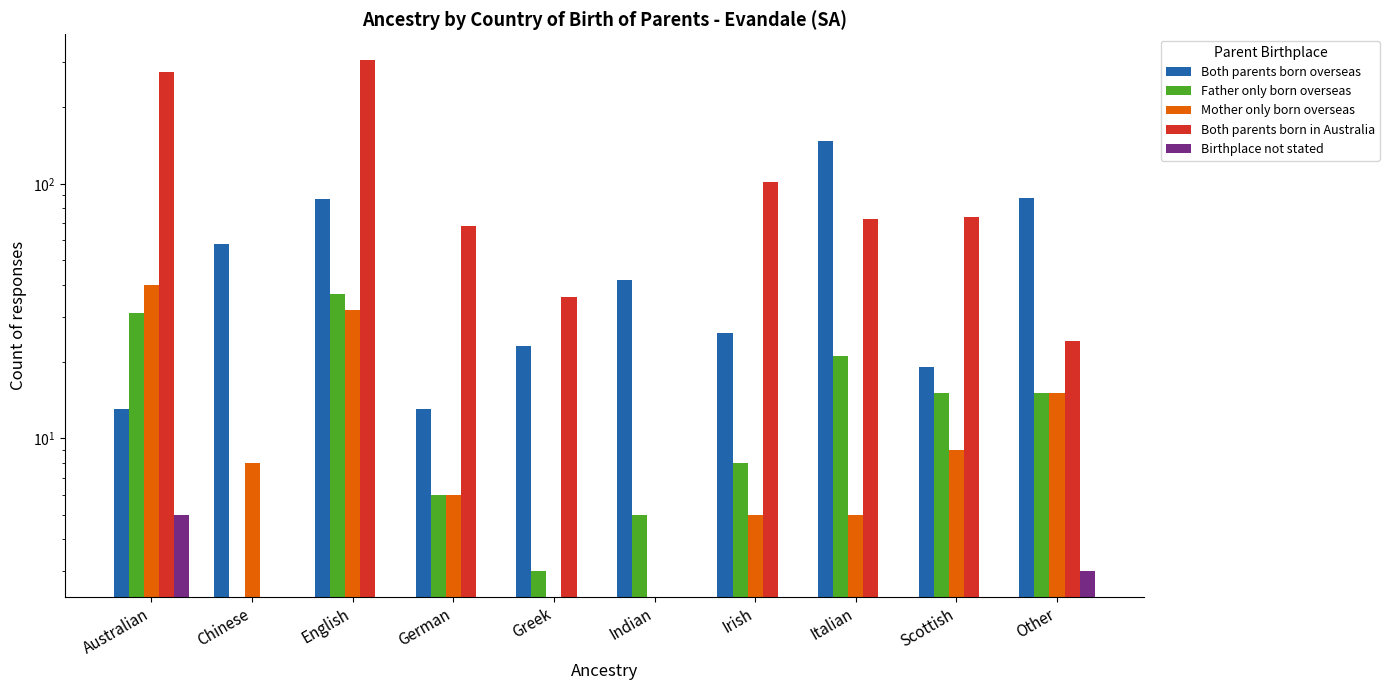

Reading right to left, extract all data points from this chart.

Both parents born overseas: 88	19	147	26	42	23	13	87	58	13
Father only born overseas: 15	15	21	8	5	3	6	37	0	31
Mother only born overseas: 15	9	5	5	0	0	6	32	8	40
Both parents born in Australia: 24	74	73	102	0	36	68	307	0	274
Birthplace not stated: 3	0	0	0	0	0	0	0	0	5